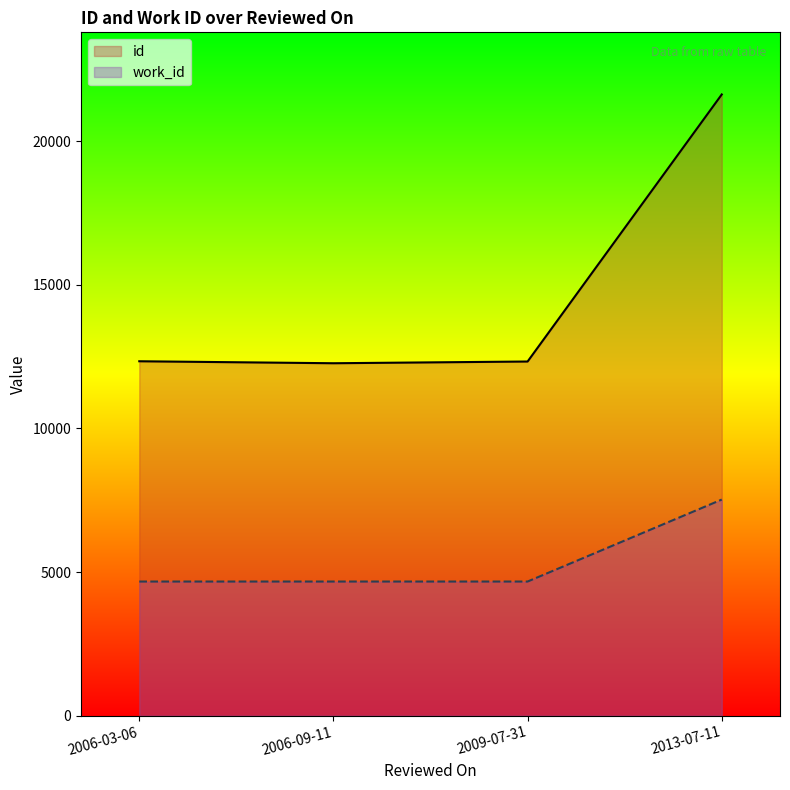

What is the total value across all series at 2006-09-11?

16942